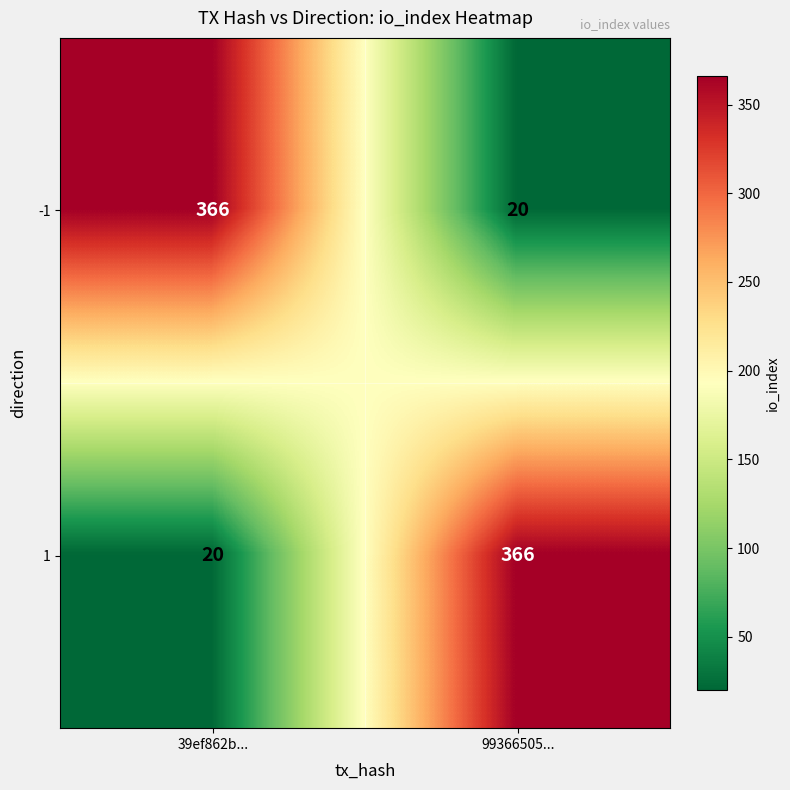

Reading right to left, transcribe all the data shown in this chart.

-1: 99366505...=20	39ef862b...=366
1: 99366505...=366	39ef862b...=20